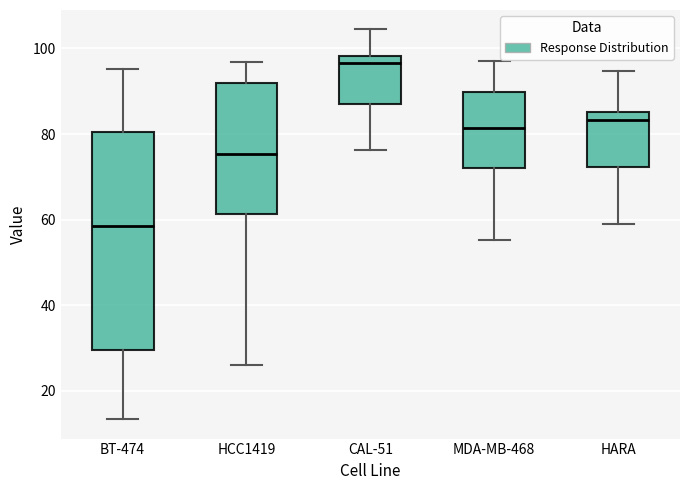

Comparing the boxes themselves (not the whiskers), which one is the tallest?

BT-474